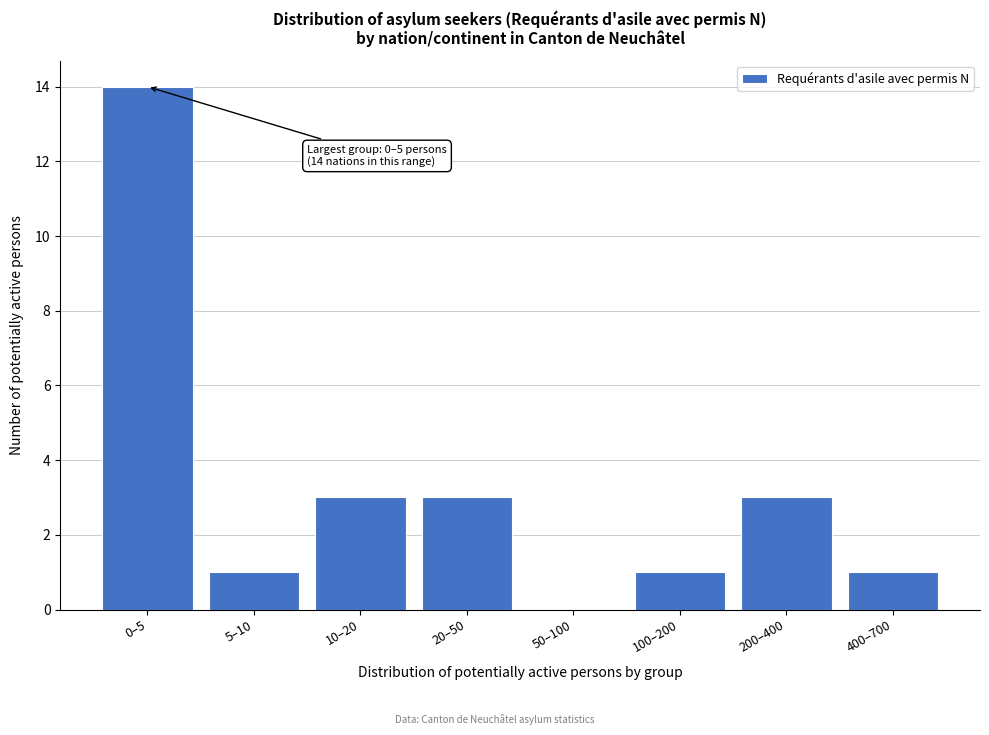

Reading left to right, extract all data points from this chart.

0–5=14	5–10=1	10–20=3	20–50=3	50–100=0	100–200=1	200–400=3	400–700=1